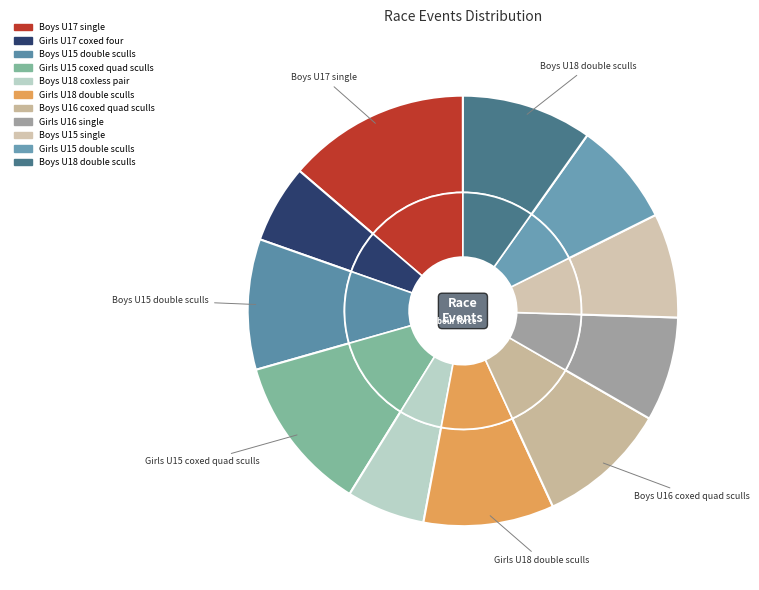

Is the sum of Girls U17 coxed four and Boys U17 single greater than half?

No